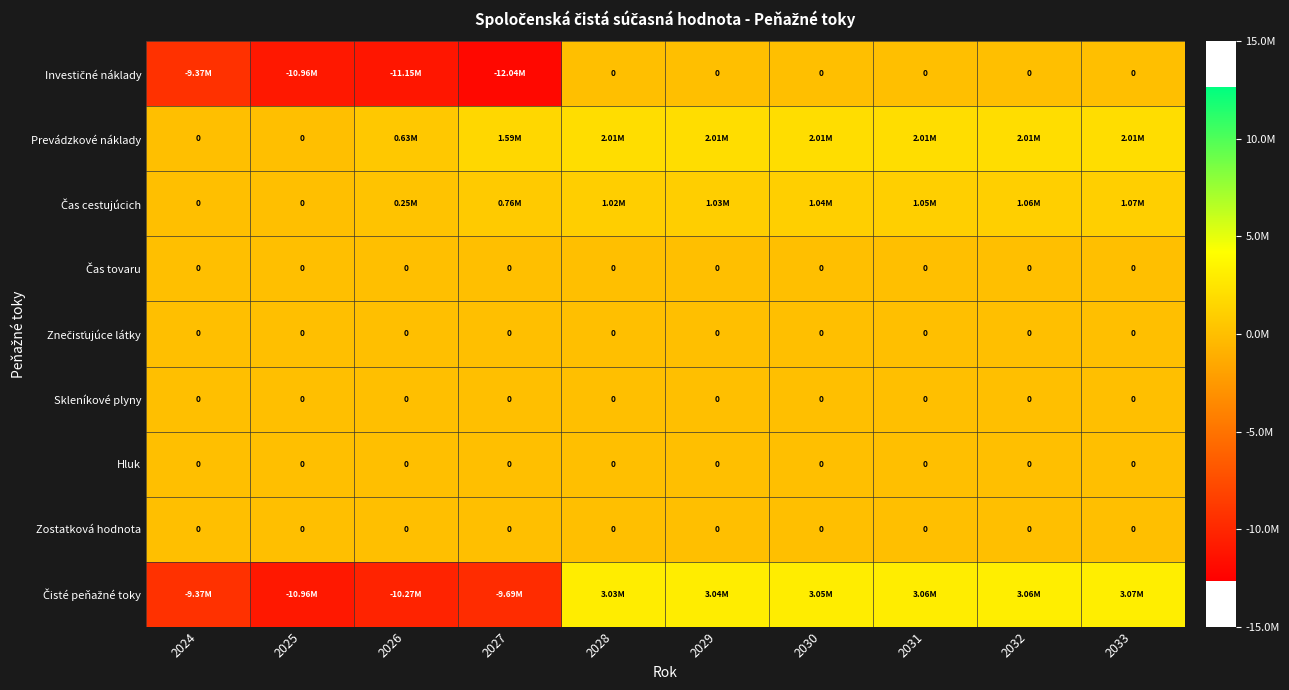

Between 2027 and 2031, which series saw the biggest shift?

Čisté peňažné toky